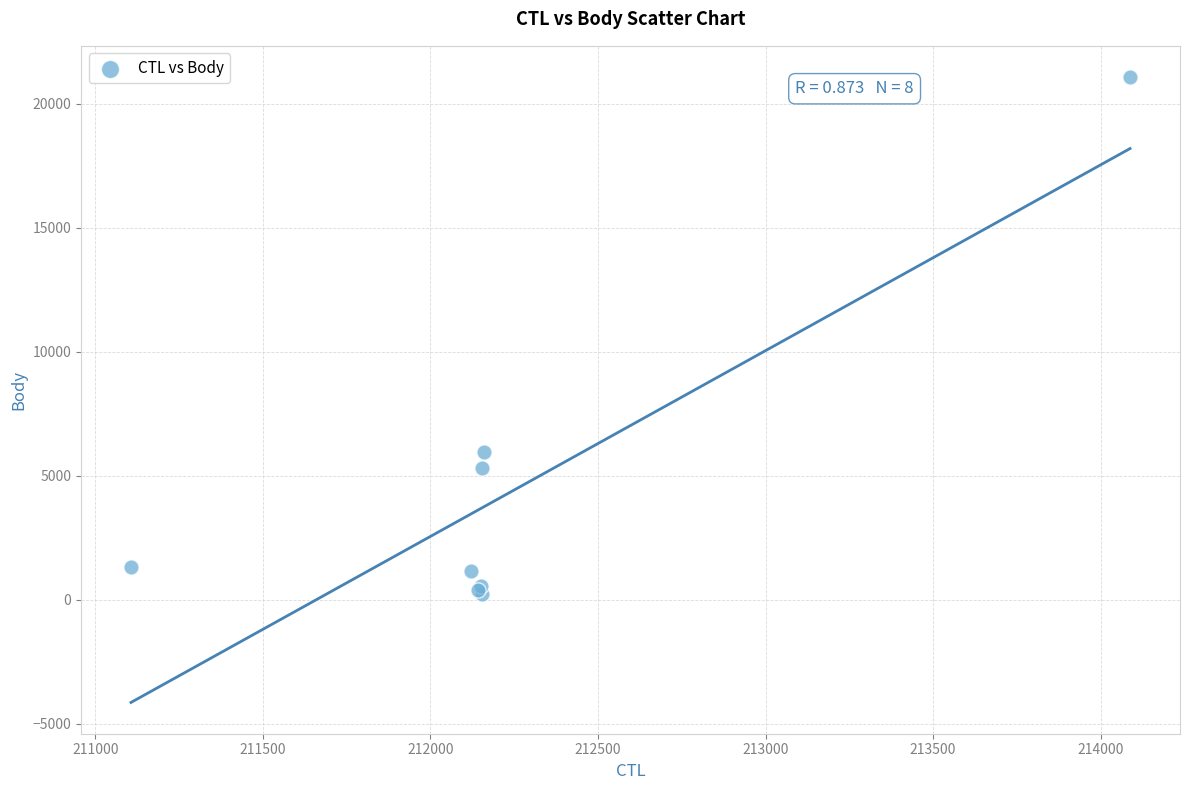

What Y value in the scatter plot is closest to 10655?

5980